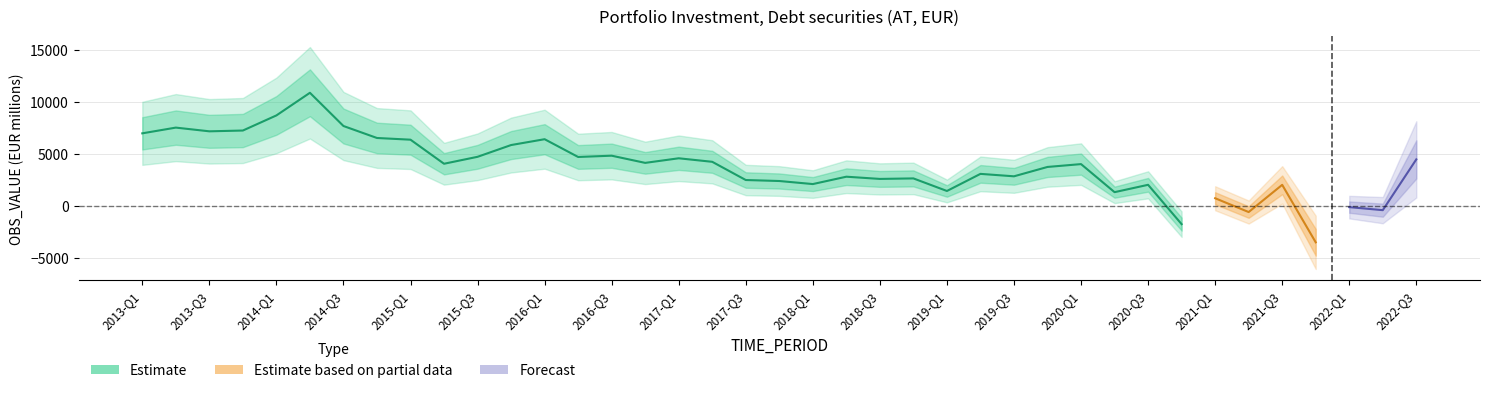

The chart shows a value of 2568 at 2018-Q3. True or false?

True